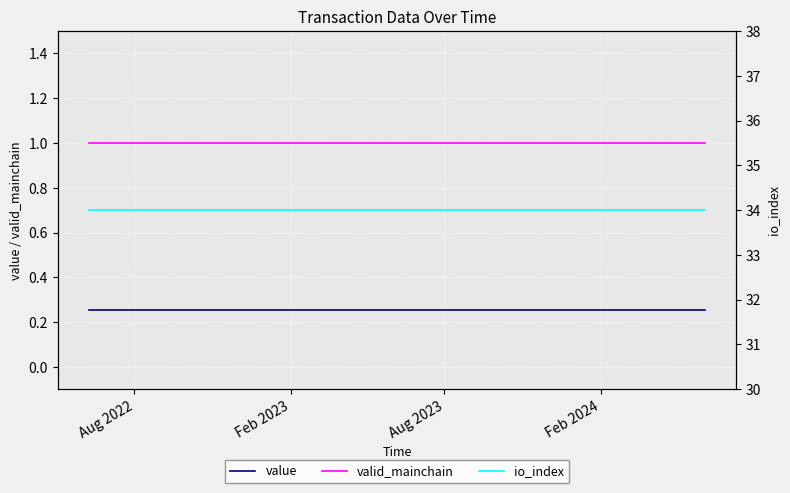

True or false: valid_mainchain and value cross at least once.

False